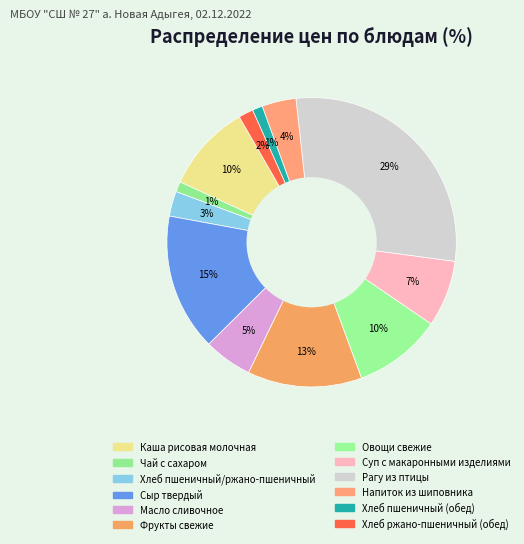

Rank the categories by value from lowest to highest.

Хлеб пшеничный (обед), Чай с сахаром, Хлеб ржано-пшеничный (обед), Хлеб пшеничный/ржано-пшеничный, Напиток из шиповника, Масло сливочное, Суп с макаронными изделиями, Каша рисовая молочная, Овощи свежие, Фрукты свежие, Сыр твердый, Рагу из птицы